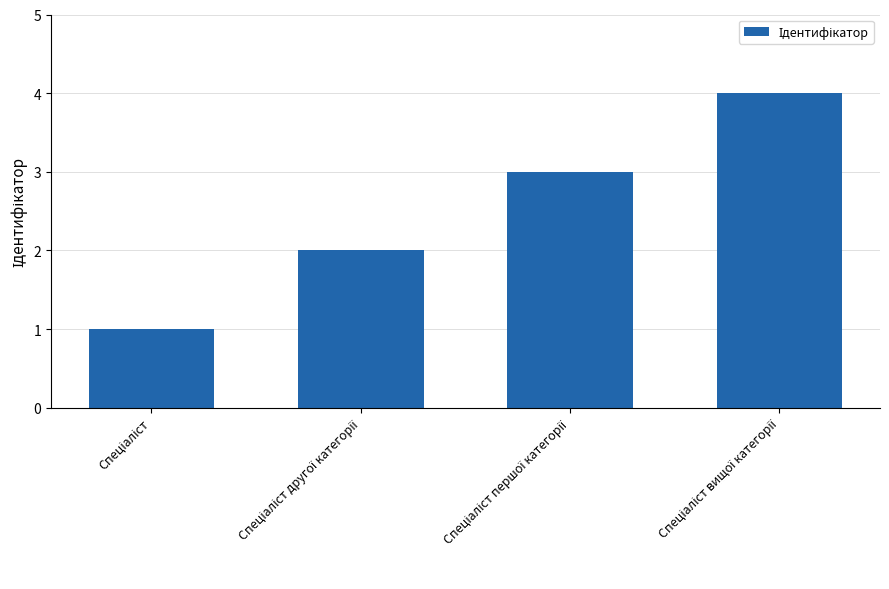

What is the difference between the maximum and minimum values?

3